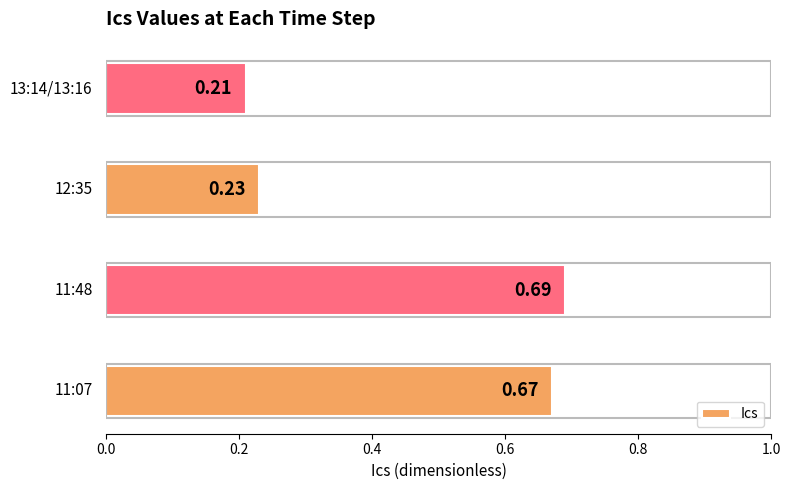

What is the difference between the maximum and minimum values?

0.5